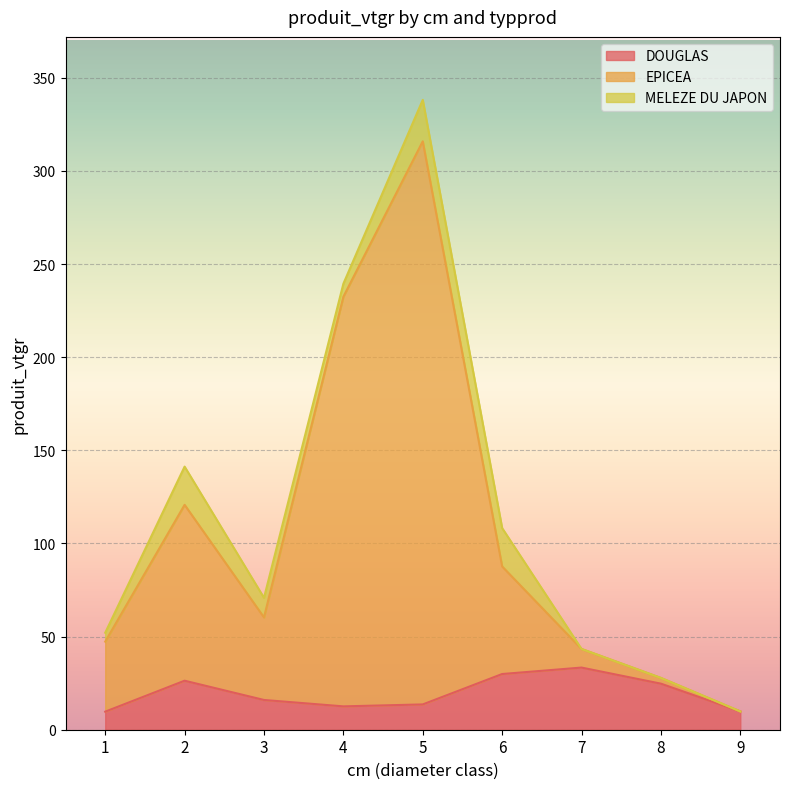

What is the total value across all series at 5?

338.1